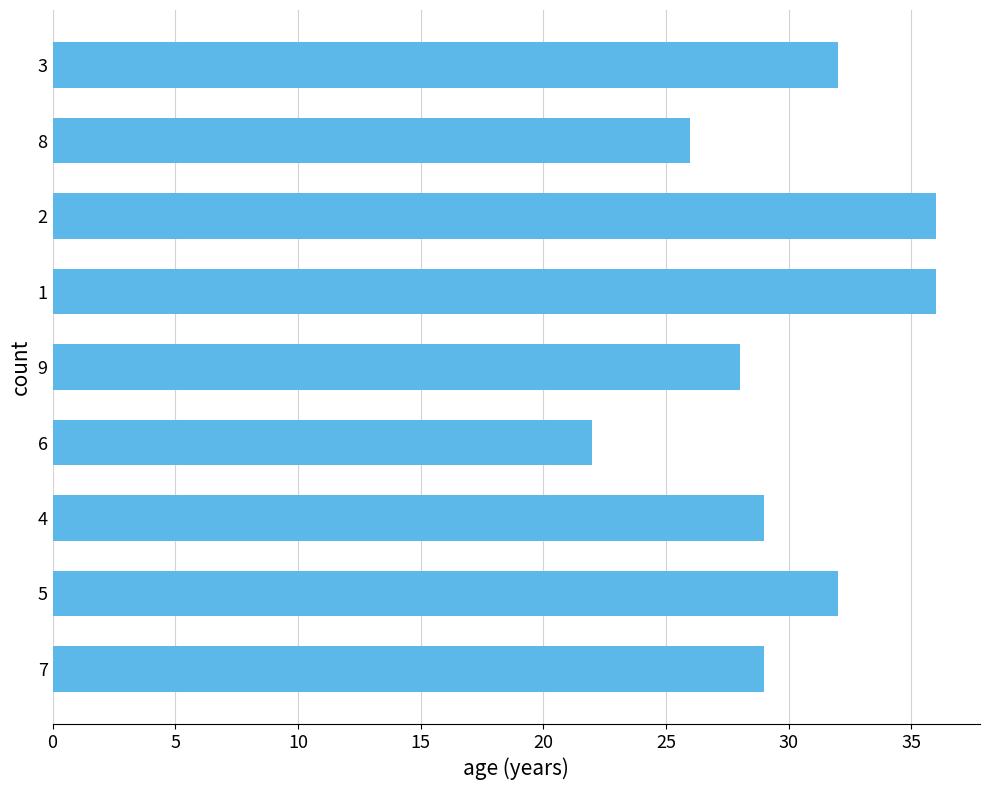

Are the bars grouped side by side (vs. stacked)?

No